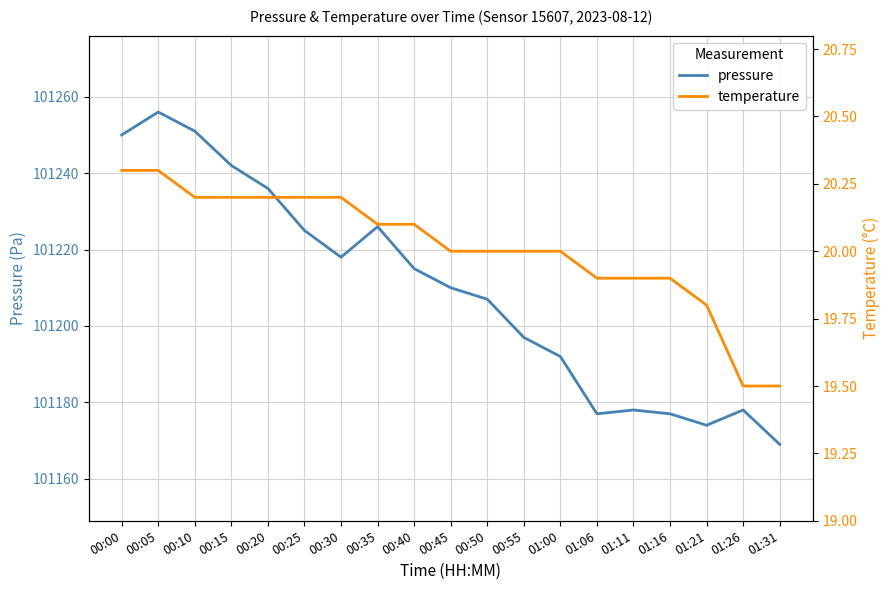

Reading right to left, what are all the values shown in this chart?

pressure: 01:31=101169.0	01:26=101178.0	01:21=101174.0	01:16=101177.0	01:11=101178.0	01:06=101177.0	01:00=101192.0	00:55=101197.0	00:50=101207.0	00:45=101210.0	00:40=101215.0	00:35=101226.0	00:30=101218.0	00:25=101225.0	00:20=101236.0	00:15=101242.0	00:10=101251.0	00:05=101256.0	00:00=101250.0
temperature: 01:31=19.5	01:26=19.5	01:21=19.8	01:16=19.9	01:11=19.9	01:06=19.9	01:00=20.0	00:55=20.0	00:50=20.0	00:45=20.0	00:40=20.1	00:35=20.1	00:30=20.2	00:25=20.2	00:20=20.2	00:15=20.2	00:10=20.2	00:05=20.3	00:00=20.3